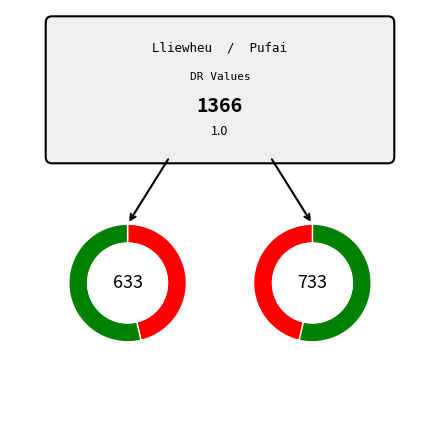

What is the change in value from Lliewheu to Pufai?

+100